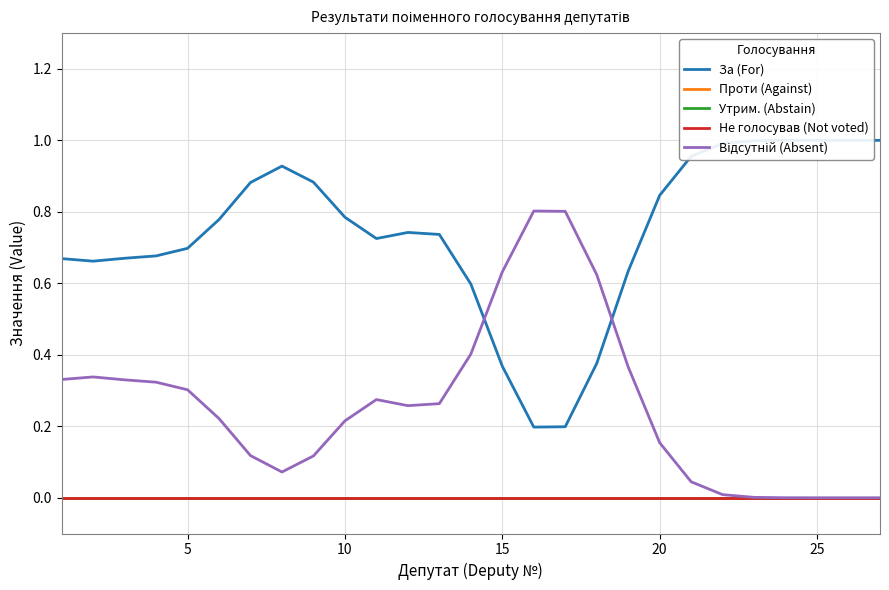

Rank the series by their maximum value, from lowest to highest.

Проти (Against), Утрим. (Abstain), Не голосував (Not voted), Відсутній (Absent), За (For)